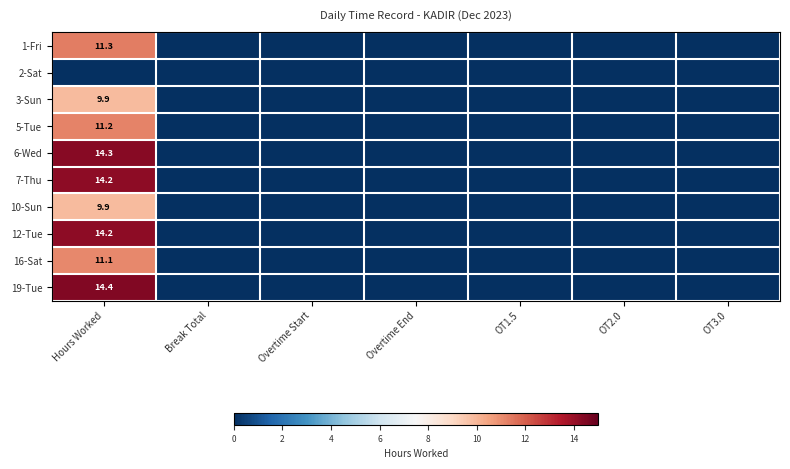

How many data points does each series have?

7